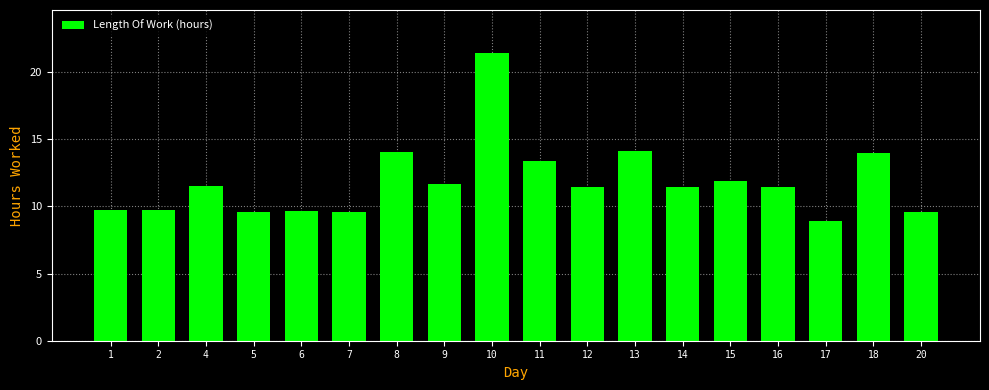

What is the average value?

11.8